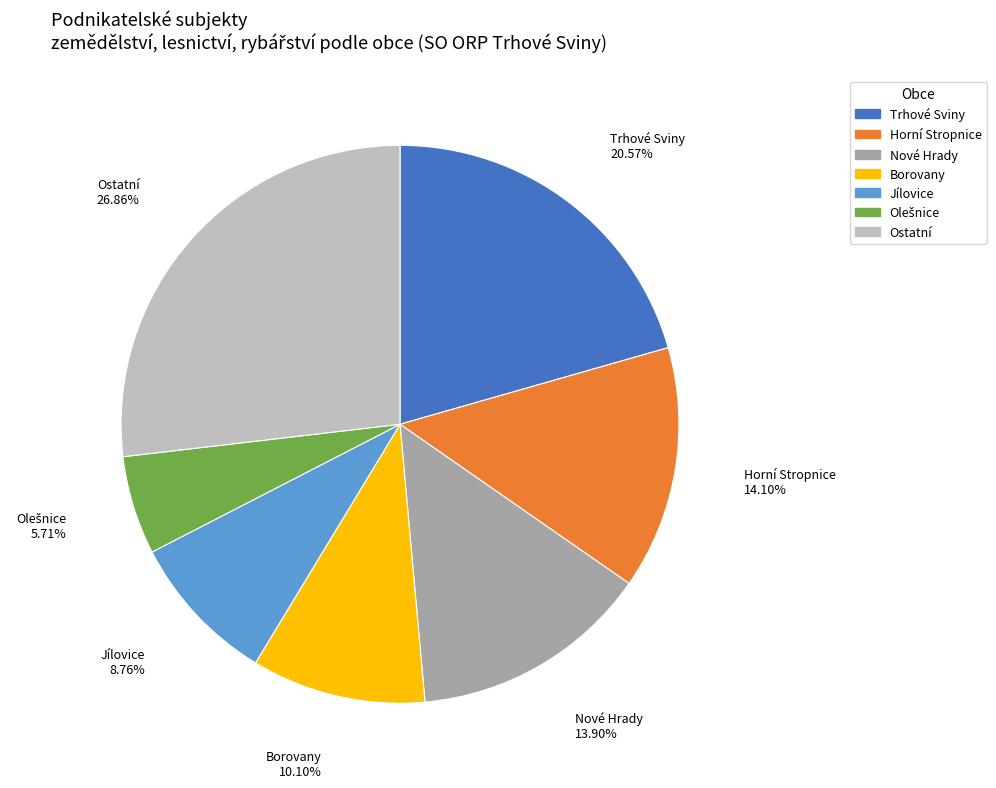

Which has a higher value, Nové Hrady or Jílovice?

Nové Hrady